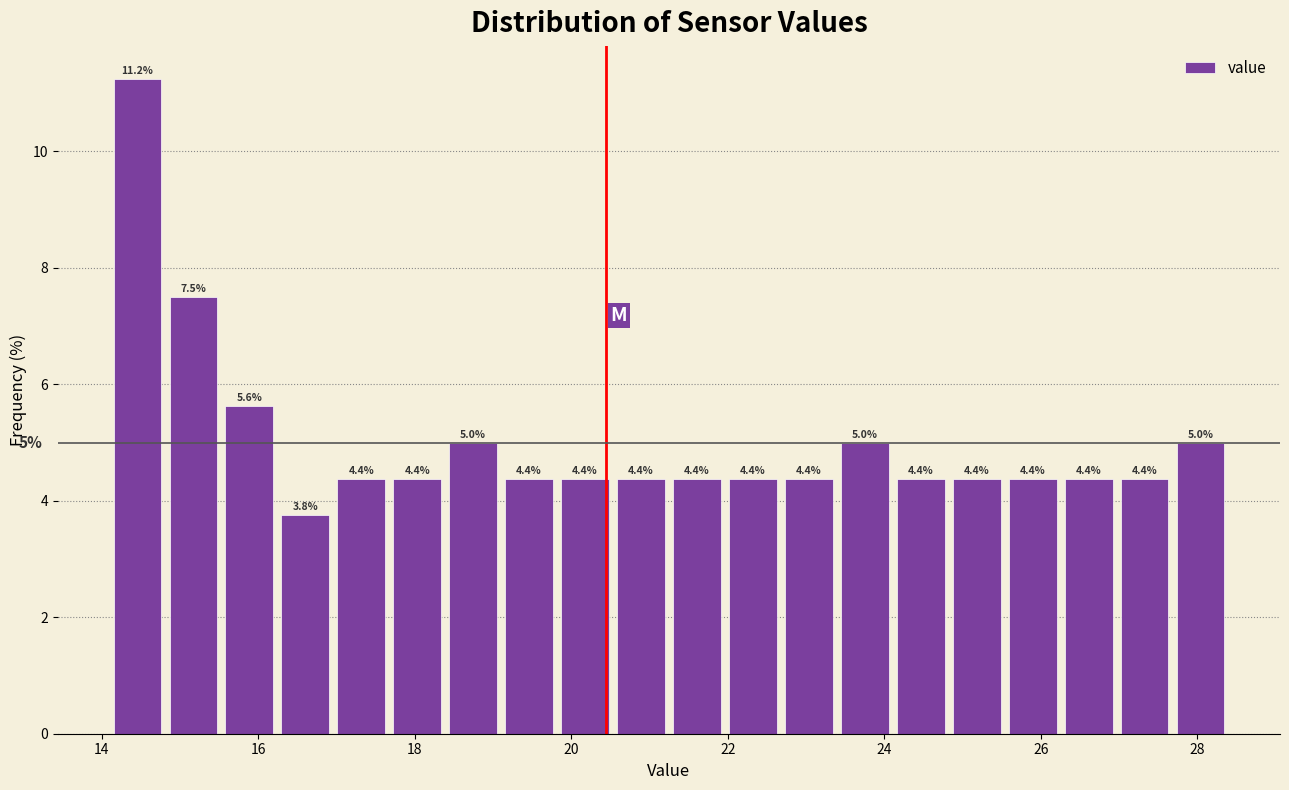

Around what value on the x-axis is the tallest bar? Give the approximate position of its centre, as read against the axis.

14.4